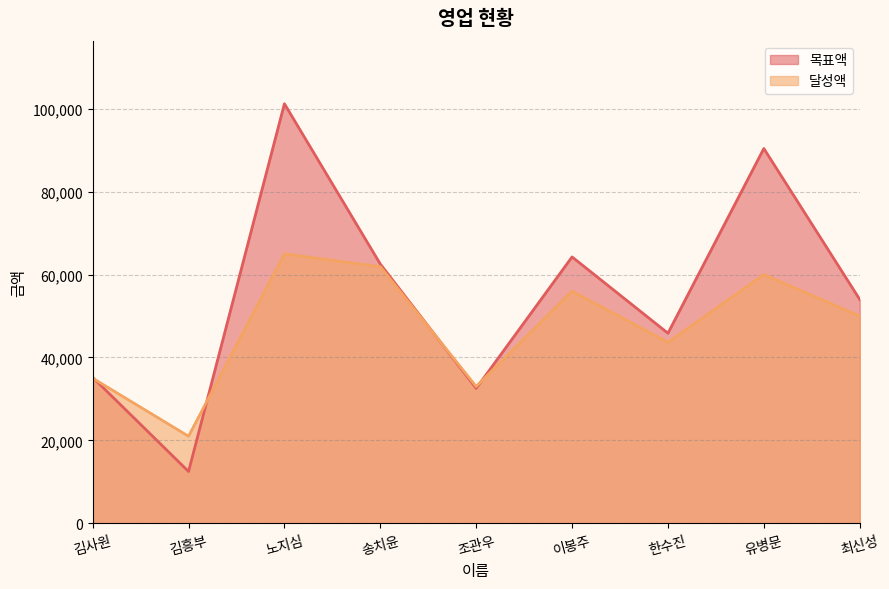

What is the value of the 목표액 point at the 4th from the left?

62533